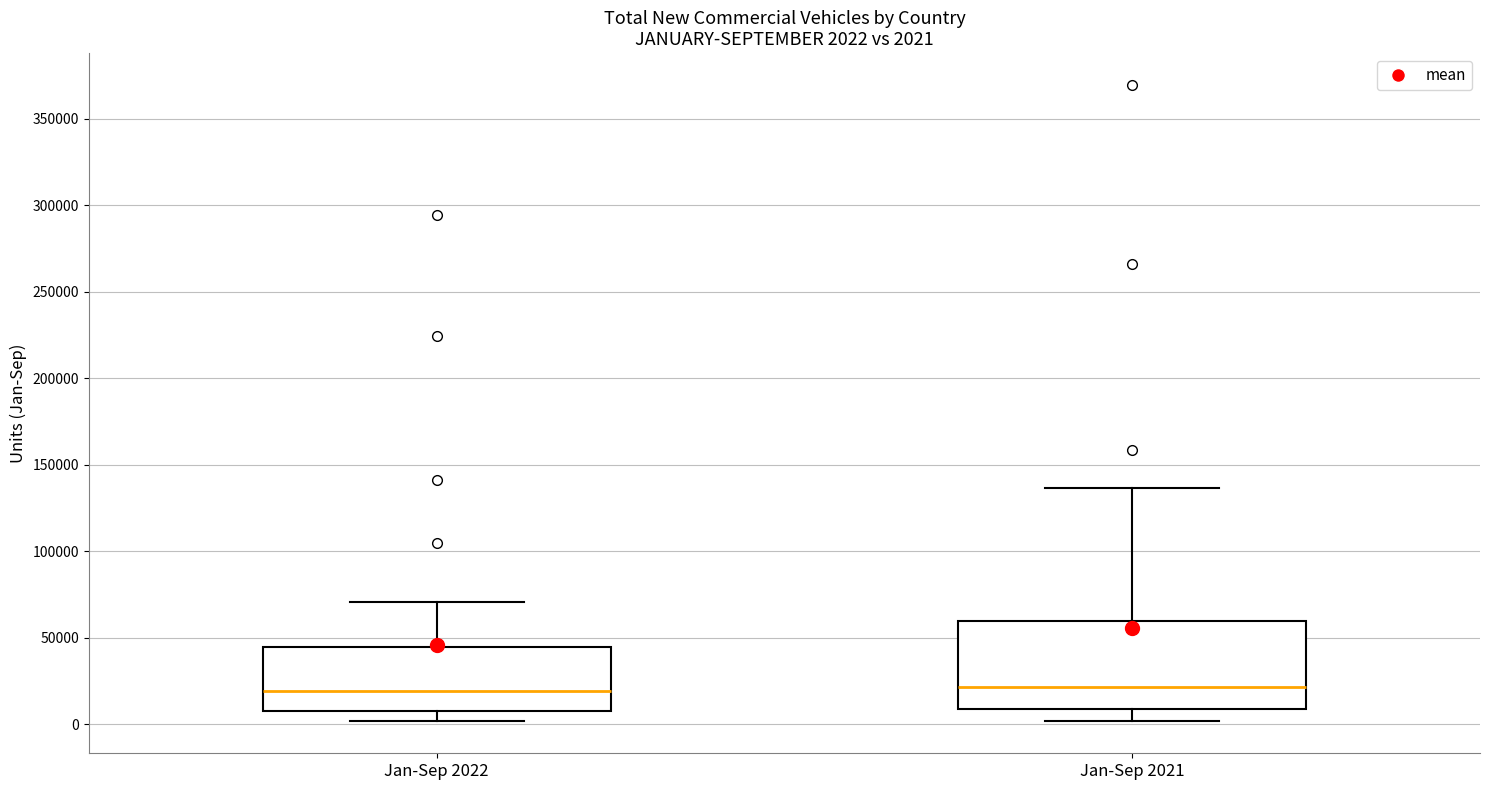

Comparing the boxes themselves (not the whiskers), which one is the tallest?

Jan-Sep 2021